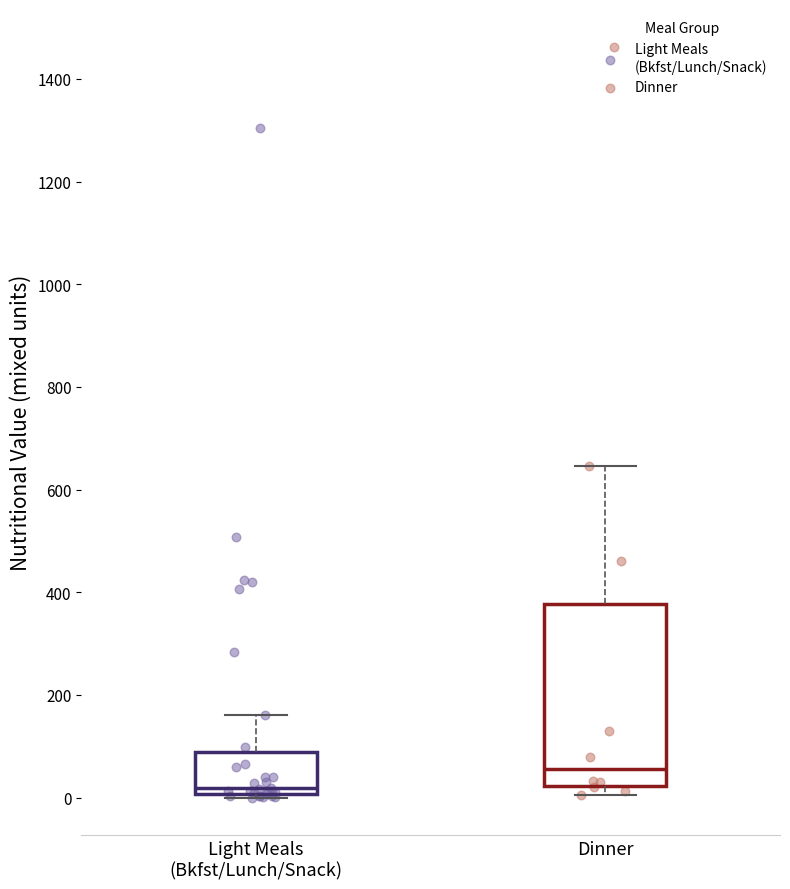

Reading left to right, transcribe this box plot: for each box, give where its median line is, the range the box spans, and where its two whiskers end, as read against the y-axis. The values are not printed on the chart, so give them approximately, as read against the axis.

Light Meals (Bkfst/Lunch/Snack): median 20, box 0 to 80, whiskers 0 (just below the box's lower edge) to 160
Dinner: median 60, box 20 to 380, whiskers 0 to 640